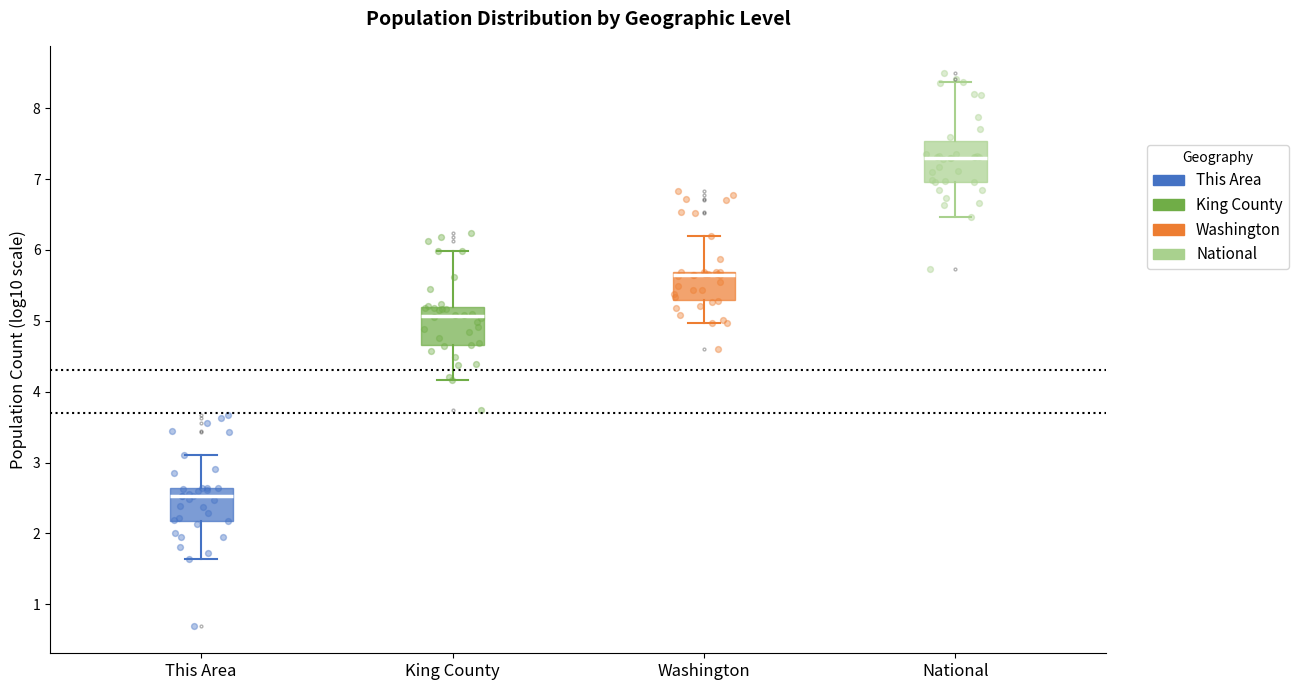

Reading left to right, transcribe this box plot: for each box, give where its median line is, the range the box spans, and where its two whiskers end, as read against the y-axis. The values are not printed on the chart, so give them approximately, as read against the axis.

This Area: median 2.5, box 2.2 to 2.6, whiskers 1.6 to 3.1
King County: median 5.1, box 4.7 to 5.2, whiskers 4.2 to 6.0
Washington: median 5.6, box 5.3 to 5.7, whiskers 5.0 to 6.2
National: median 7.3, box 7.0 to 7.5, whiskers 6.5 to 8.4